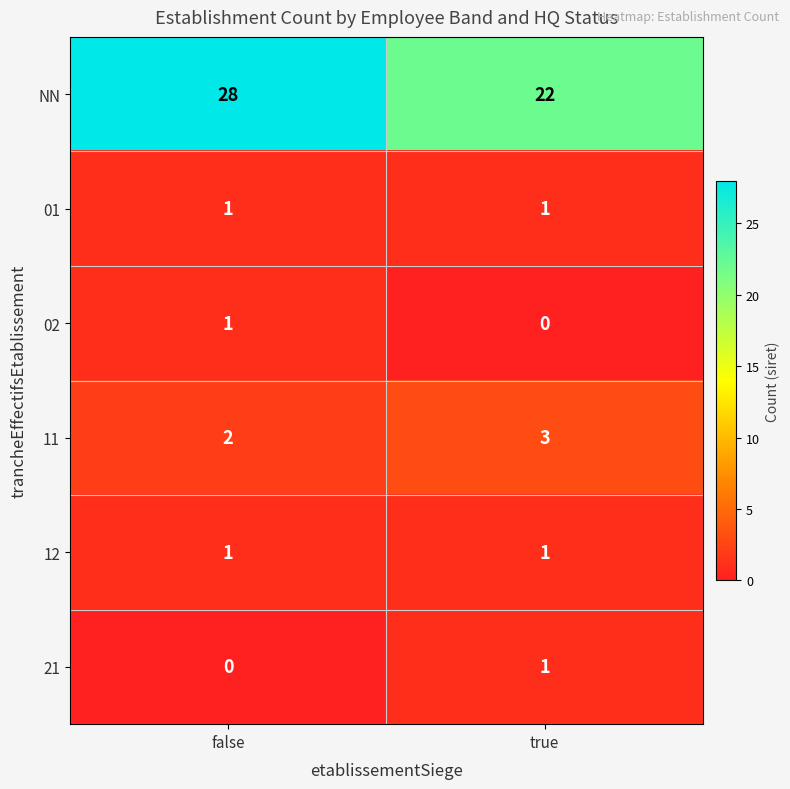

What is the sum of all NN values?

50